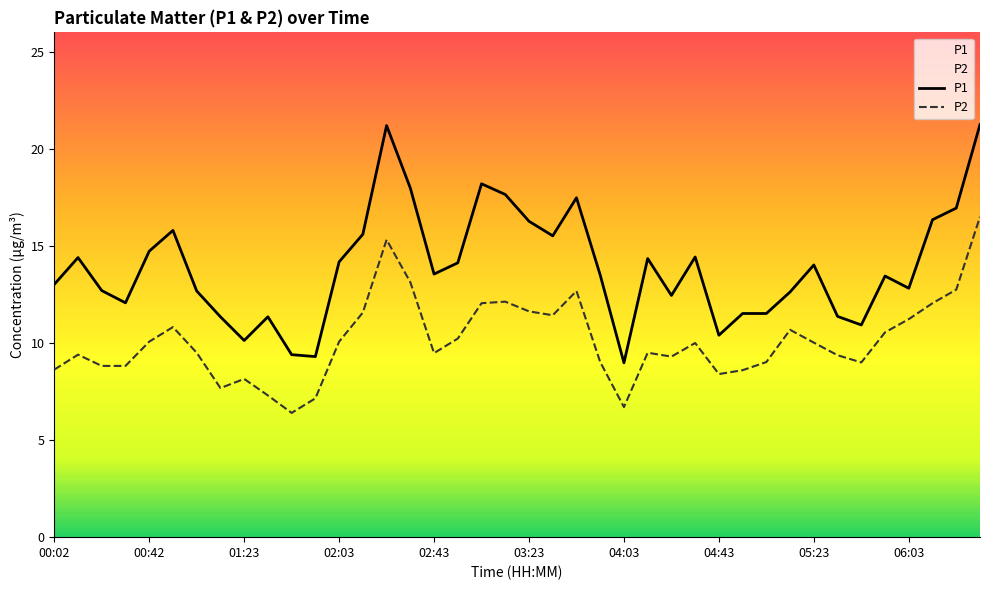

True or false: P2 and P1 intersect in this chart.

False